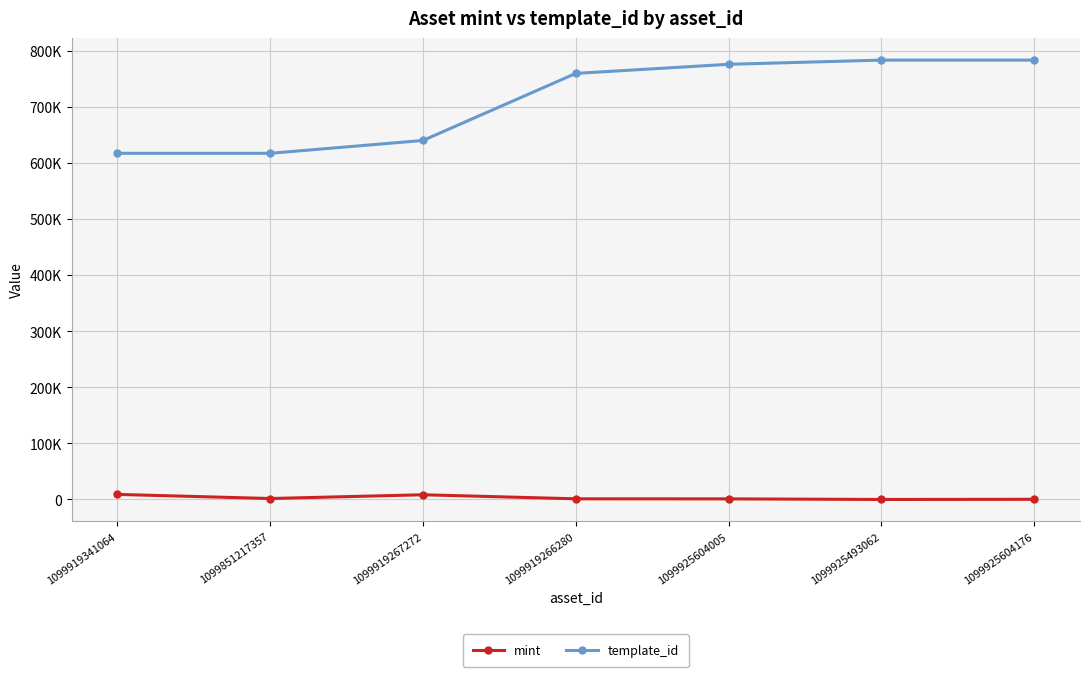

At how many categories does at least one series exceed 716877?

4